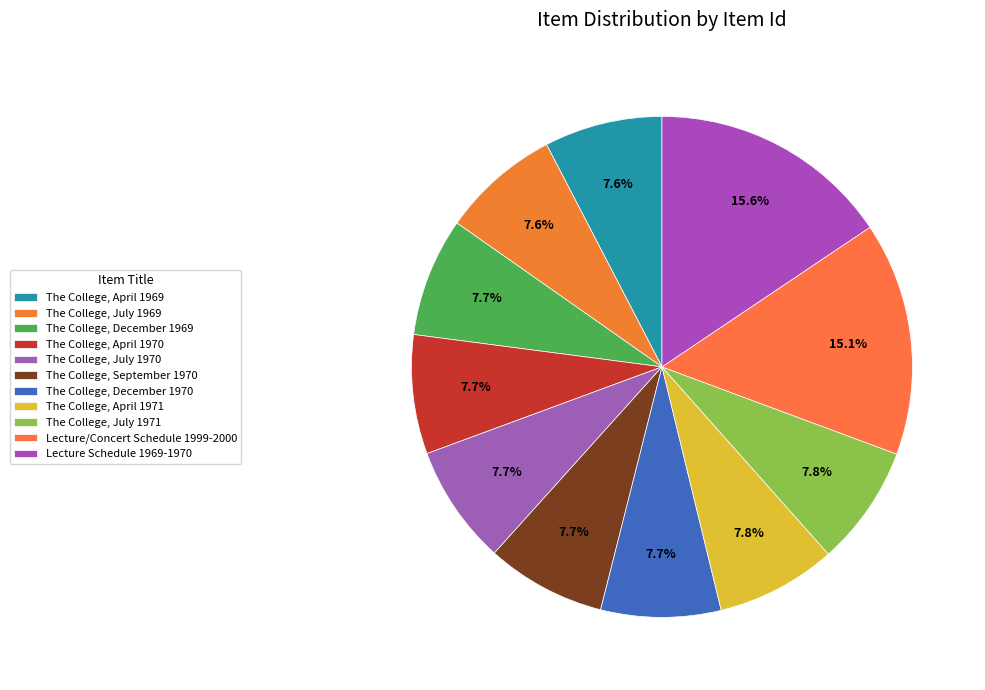

Count the number of slices in the pie.

11